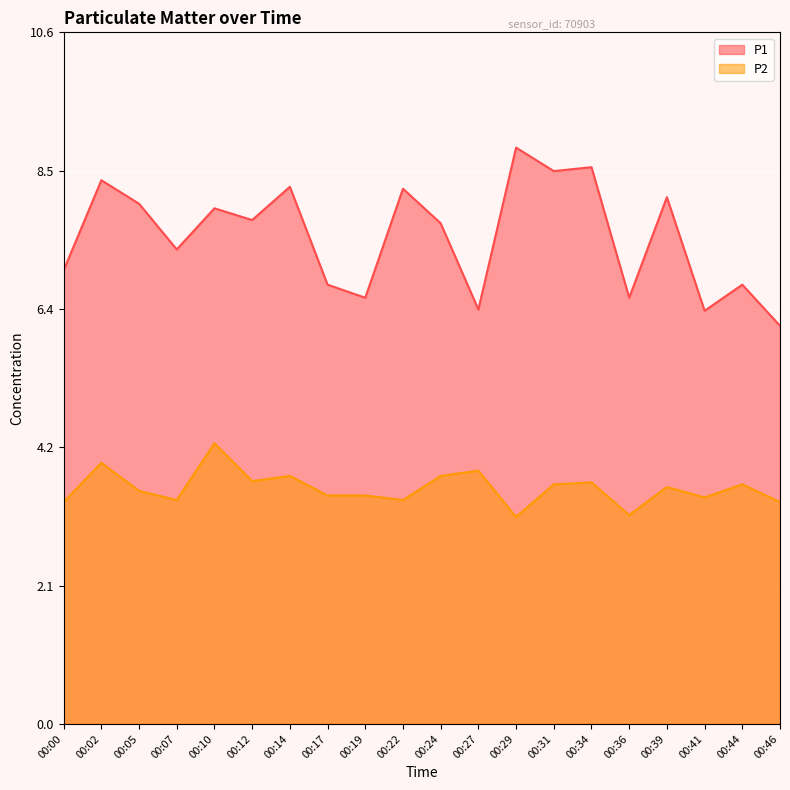

The P2 series shows 3.9 at 00:27. True or false?

True